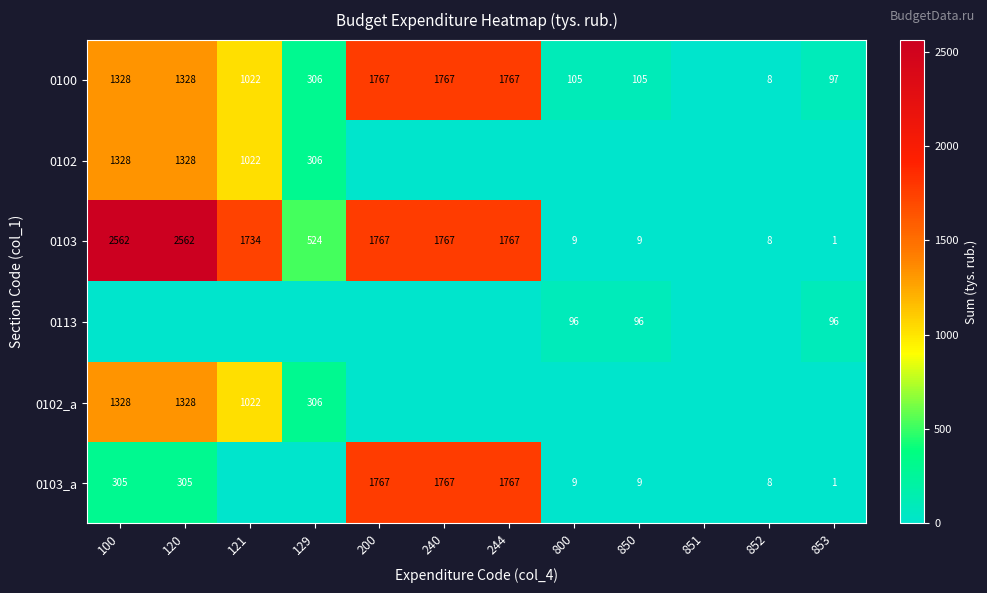

Count the number of data series in this chart.

6